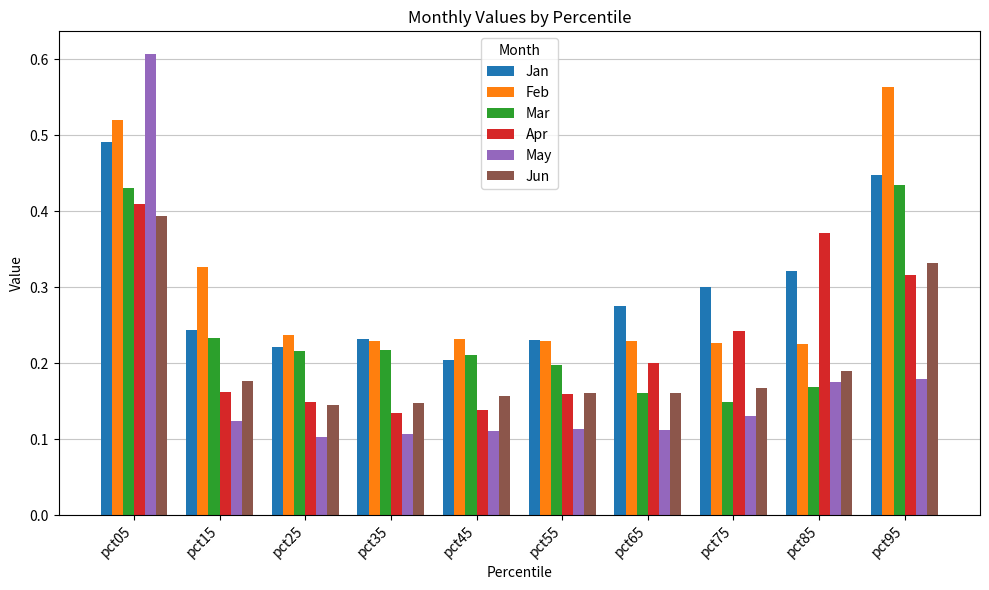

Which category has the highest value in the Jan series?

pct05